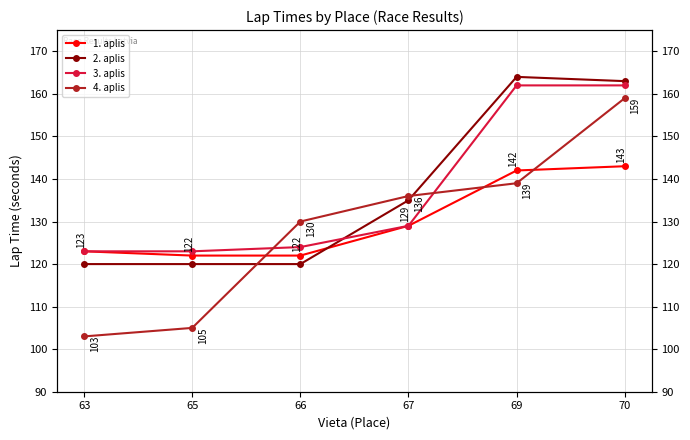

True or false: 4. aplis and 1. aplis intersect in this chart.

True